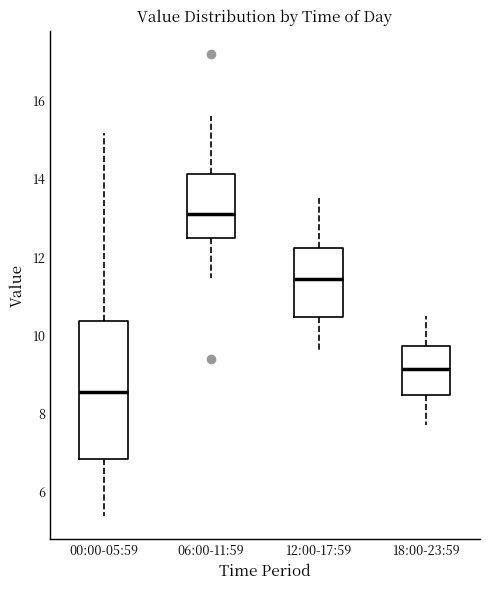

Comparing the boxes themselves (not the whiskers), which one is the tallest?

00:00-05:59